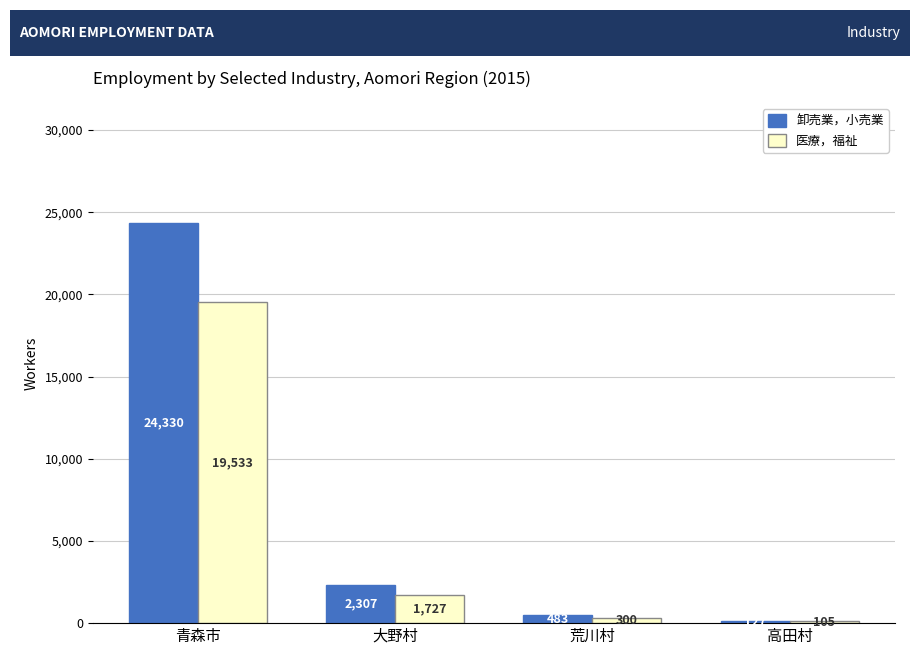

Reading left to right, extract all data points from this chart.

卸売業，小売業: 青森市=24330	大野村=2307	荒川村=483	高田村=127
医療，福祉: 青森市=19533	大野村=1727	荒川村=300	高田村=105